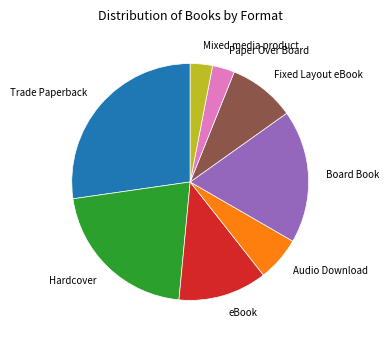

Is the sum of Audio Download and eBook greater than half?

No